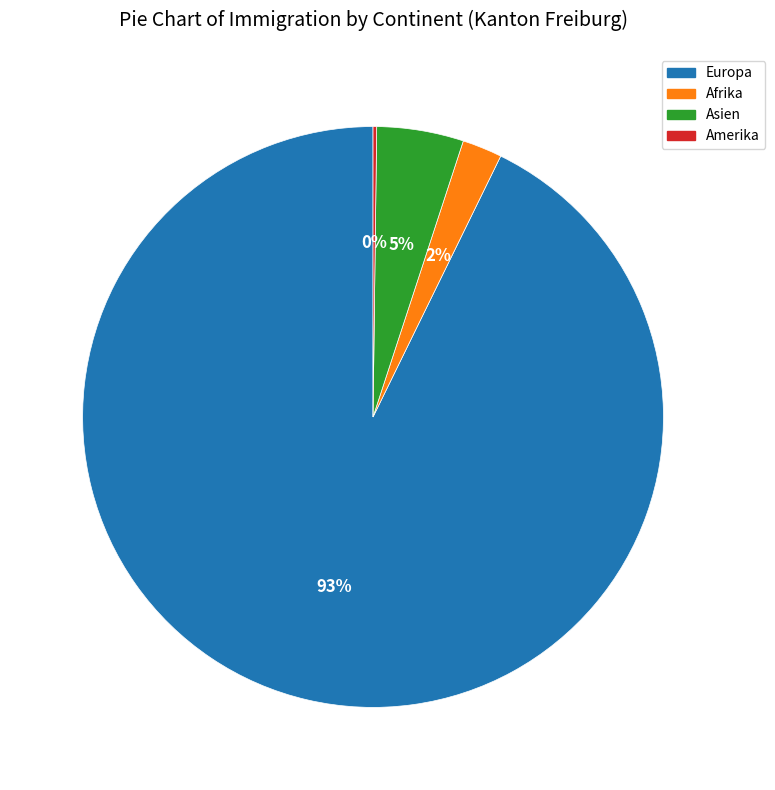

Does any single category account for the majority?

Yes